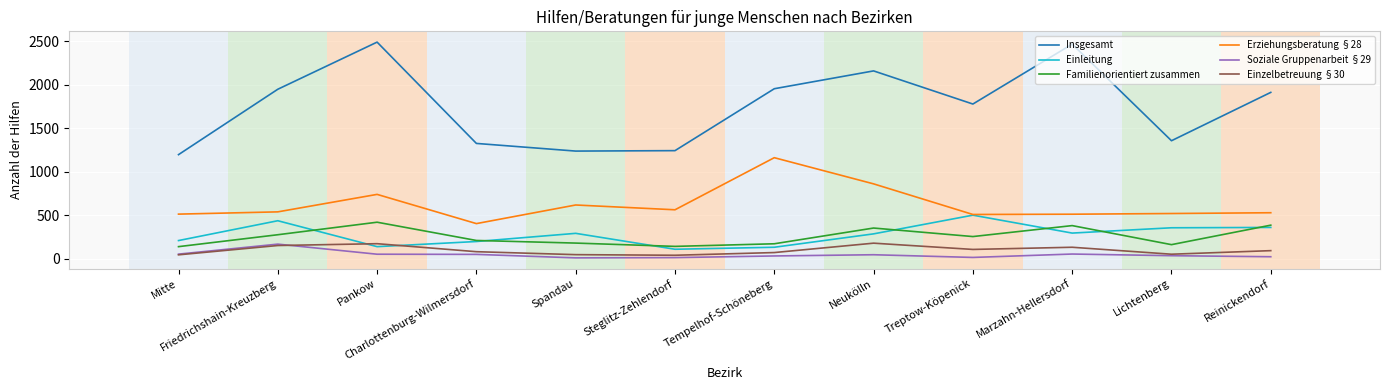

True or false: Soziale Gruppenarbeit §29 and Erziehungsberatung §28 cross at least once.

False